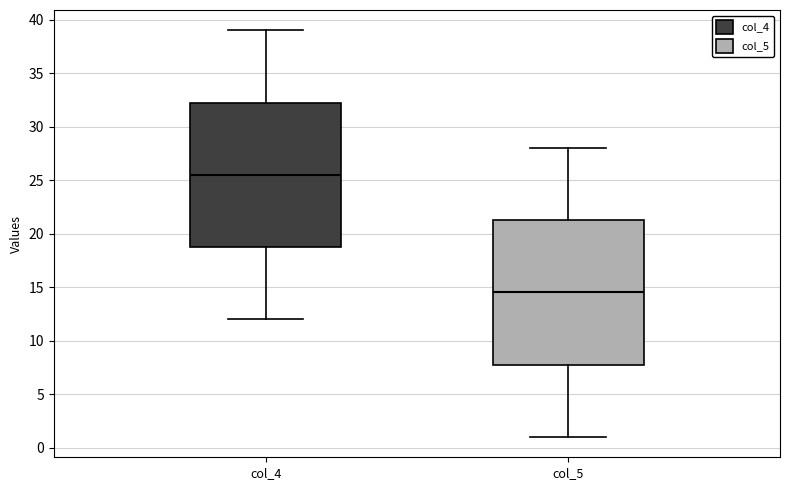

Which box's median line is the highest?

col_4